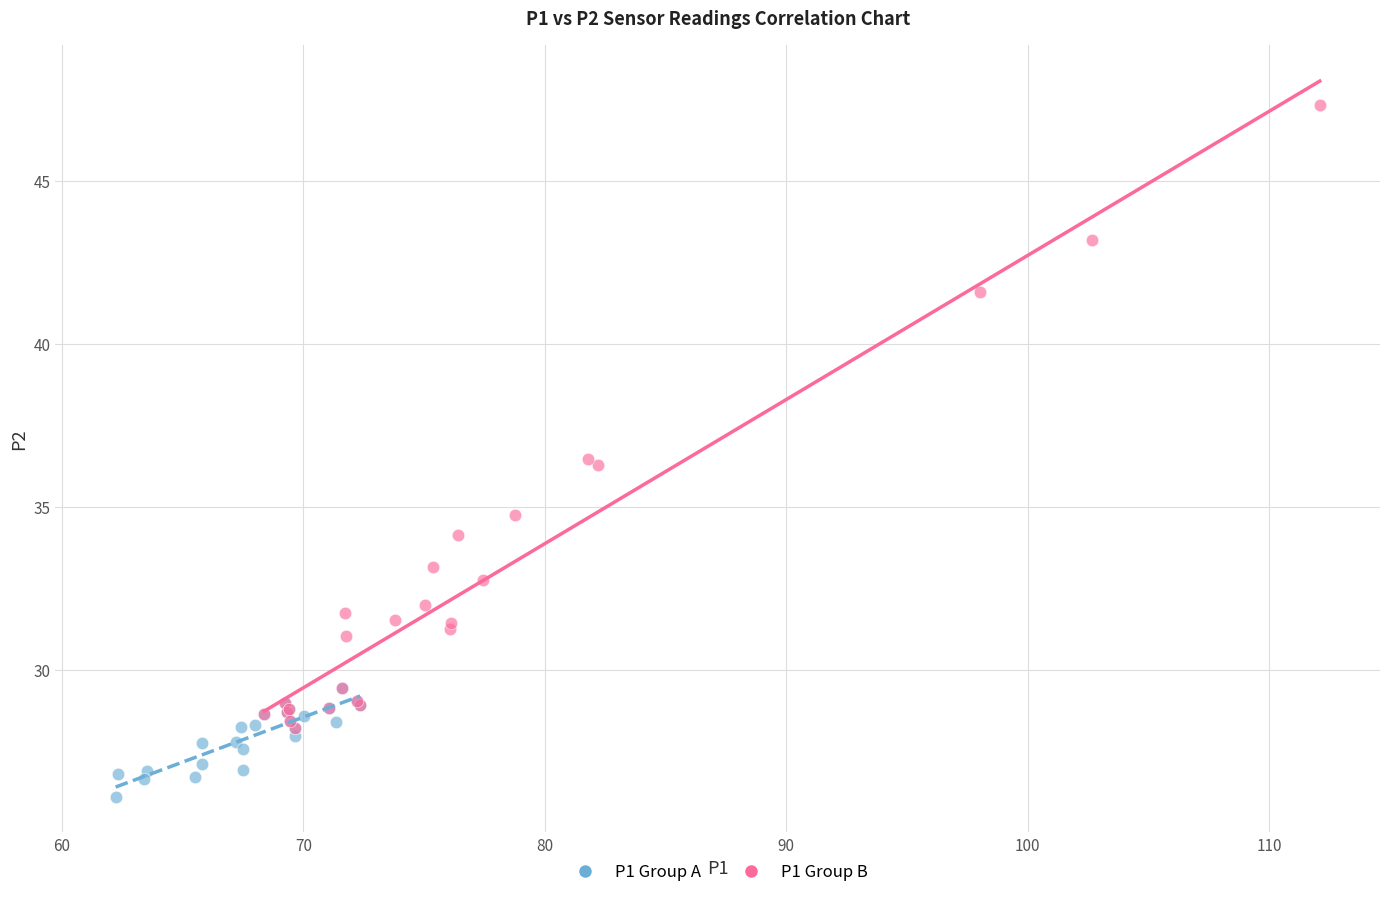

Which series has the largest Y range (max minus min)?

P1 Group B